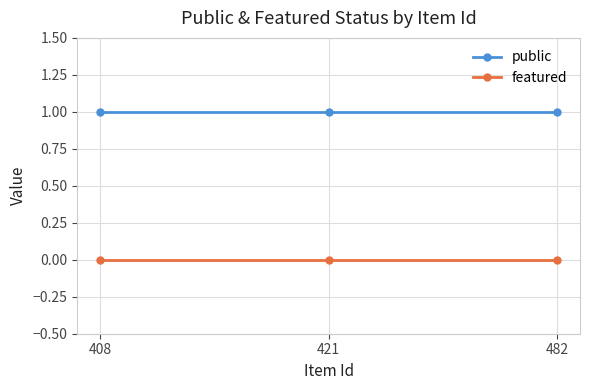

Which series has the largest total across all categories?

public